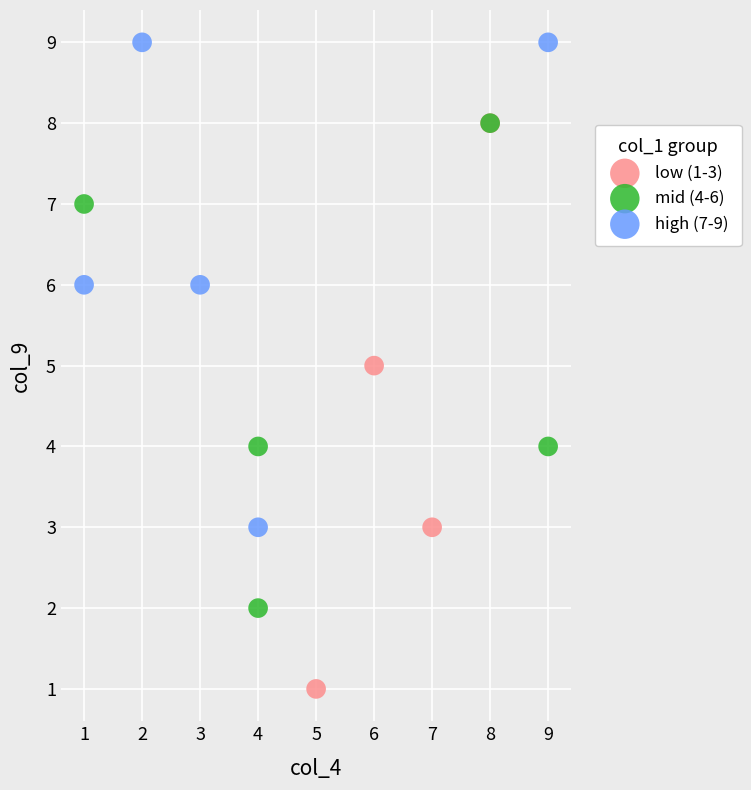

Which series reaches the minimum Y coordinate?

low (1-3)